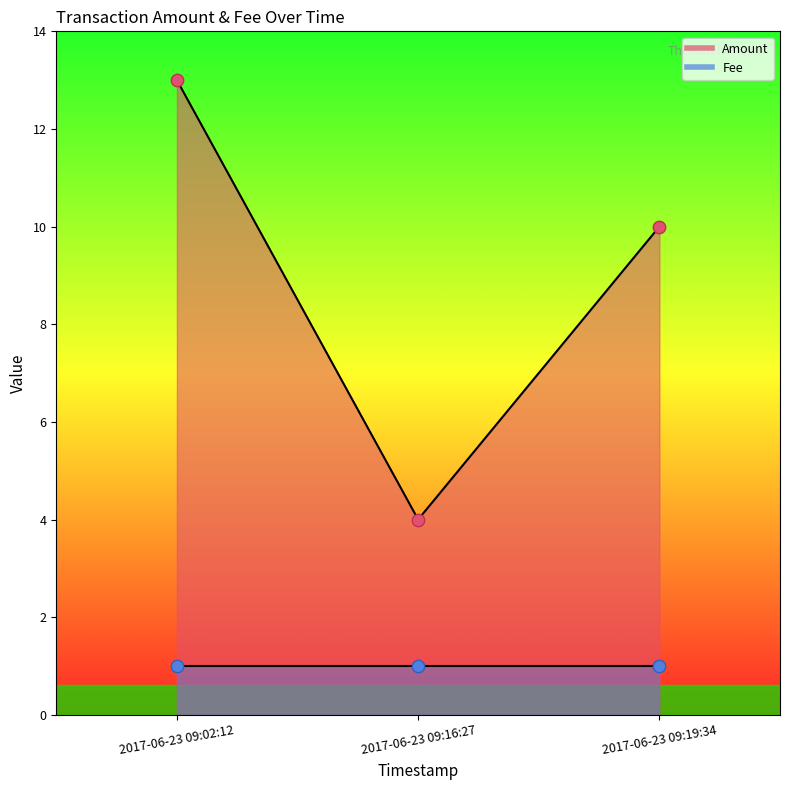

Which has a higher value, 2017-06-23 09:16:27 or 2017-06-23 09:19:34?

2017-06-23 09:19:34